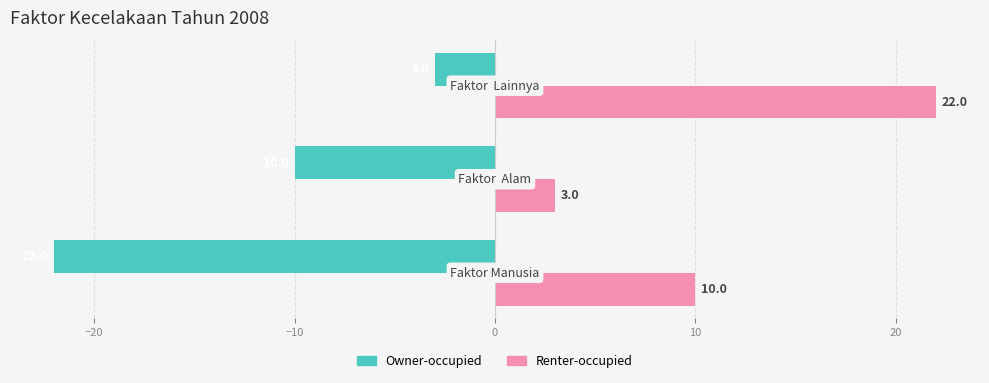

Count the Owner-occupied values in the range -22 to -3.

3